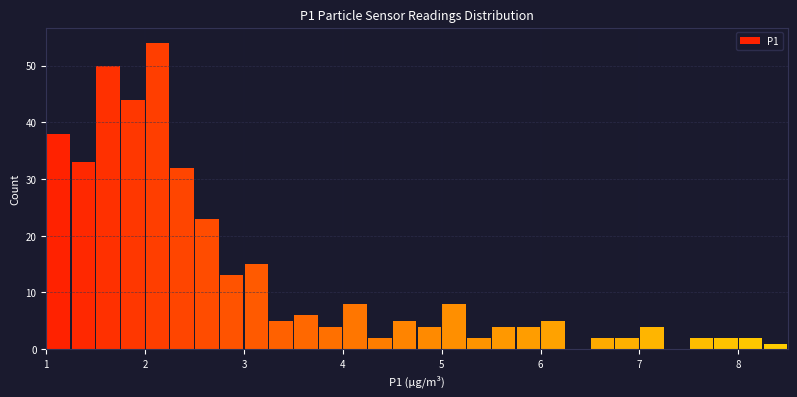

Read against the x-axis, roughly where is the centre of the tallest bar?

2.1